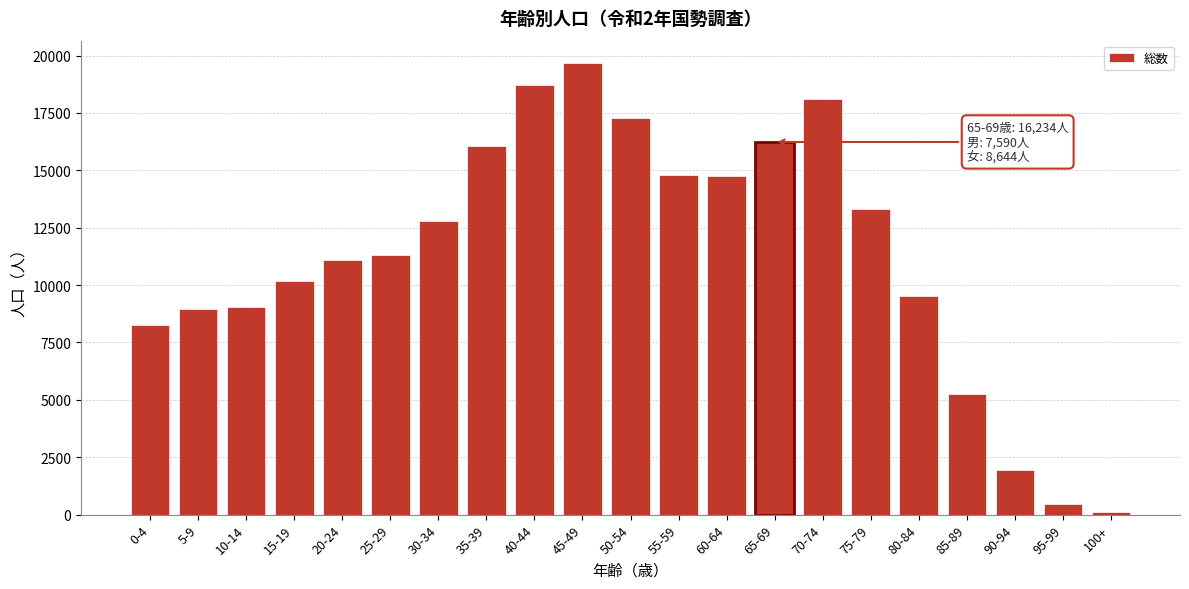

Which label corresponds to the largest value in the chart?

45-49